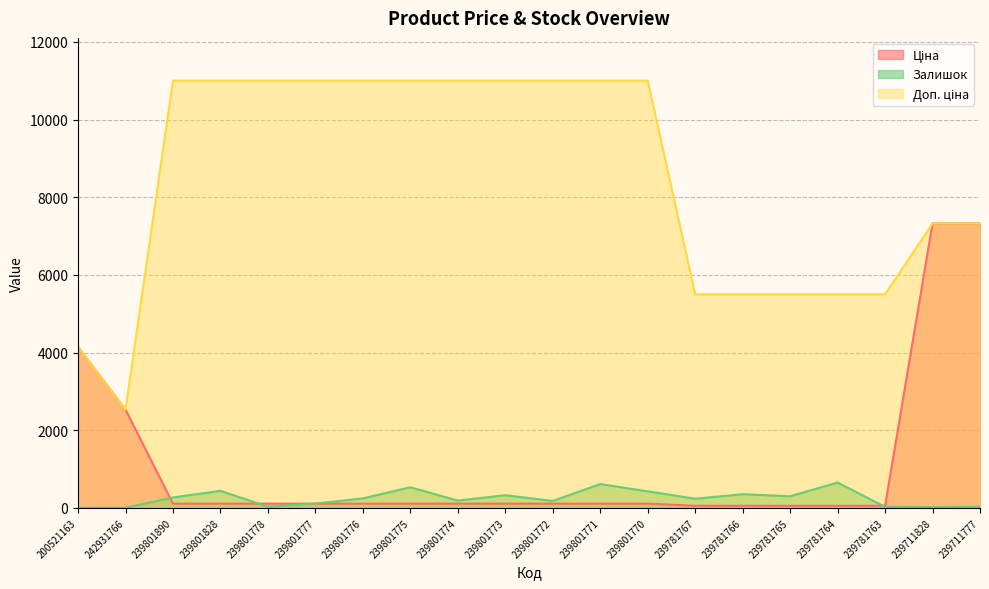

How many lines are shown in the chart?

3